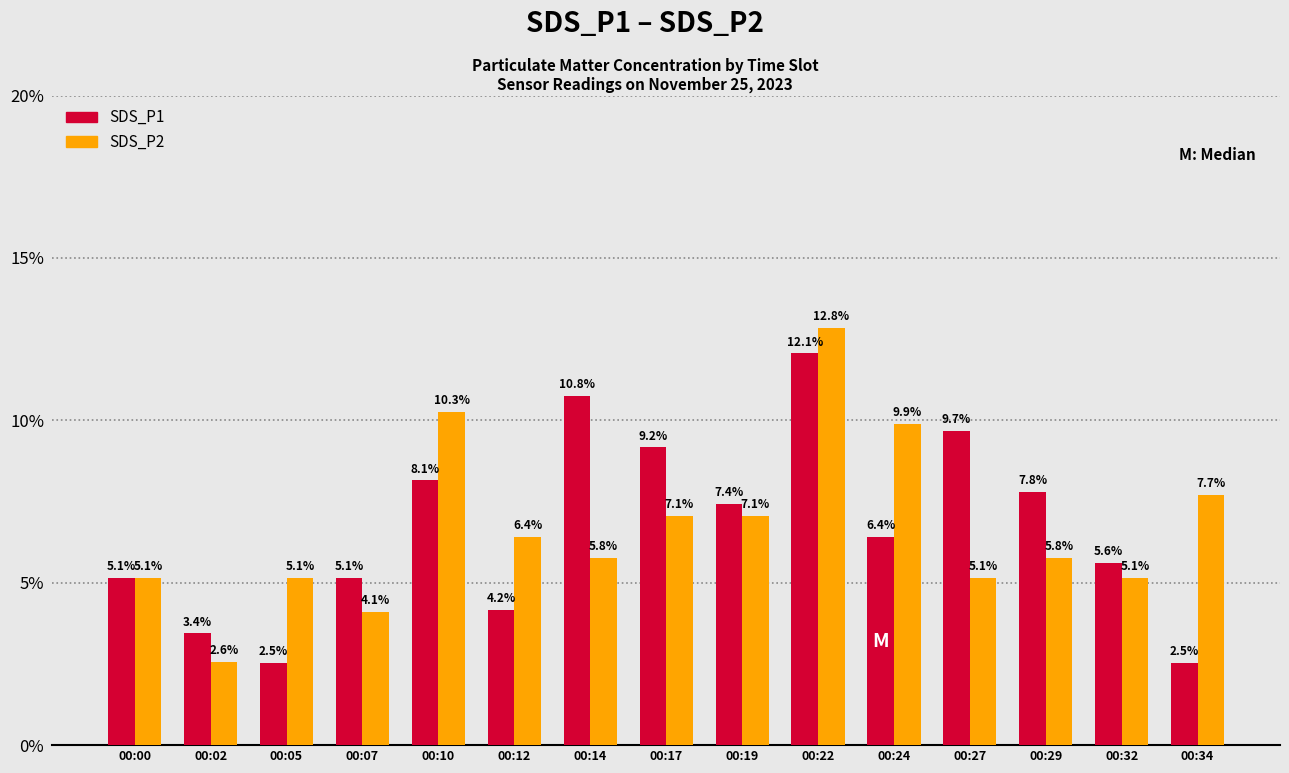

Does the chart contain any negative values?

No